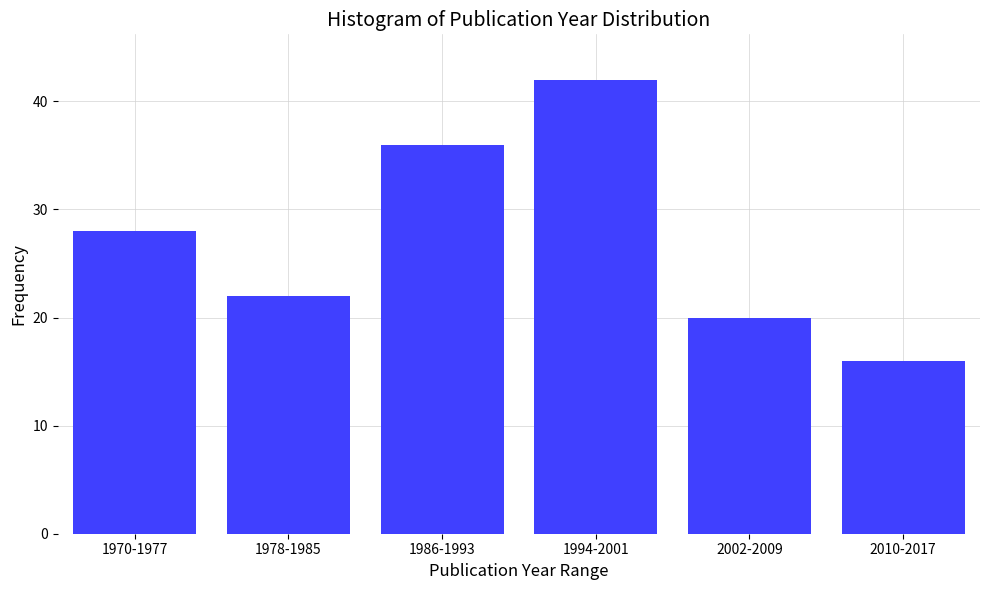

Reading right to left, transcribe all the data shown in this chart.

2010-2017=16	2002-2009=20	1994-2001=42	1986-1993=36	1978-1985=22	1970-1977=28